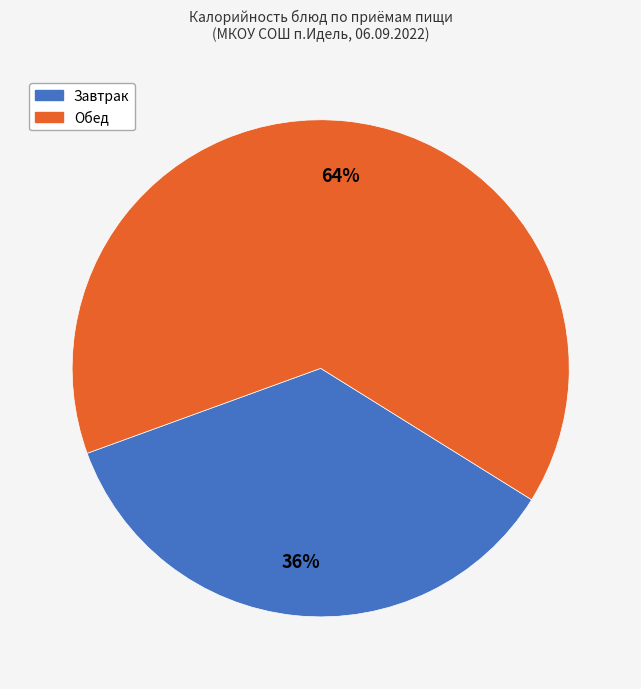

How many slices are in this pie chart?

2